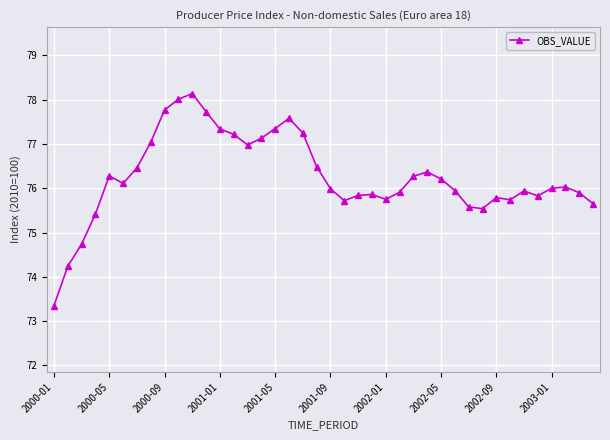

True or false: the data has more than 0 interior local peaks.

True